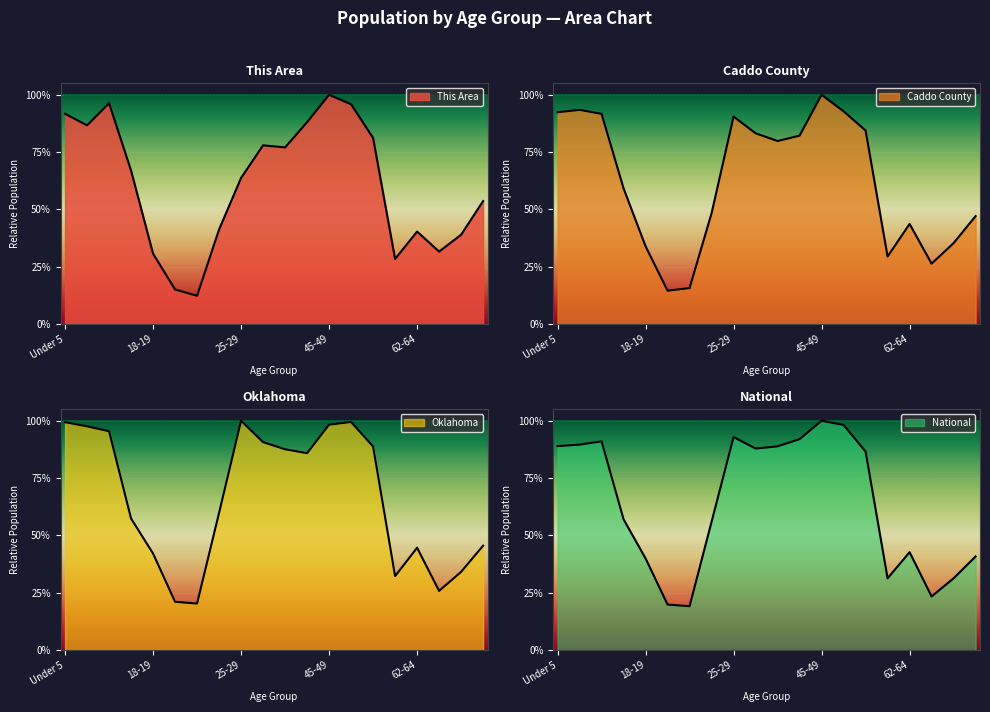

What is the label of the 13th point from the right?

22-24